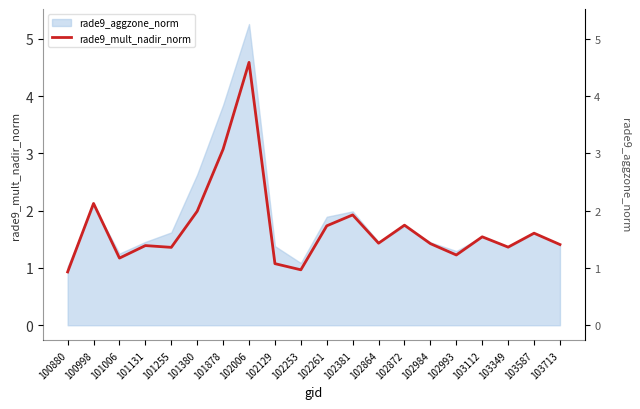

What is the difference between the values at 102993 and 103349?

0.1